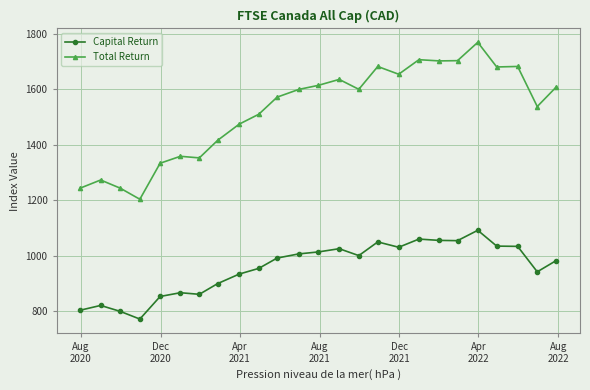

True or false: Capital Return and Total Return intersect in this chart.

False